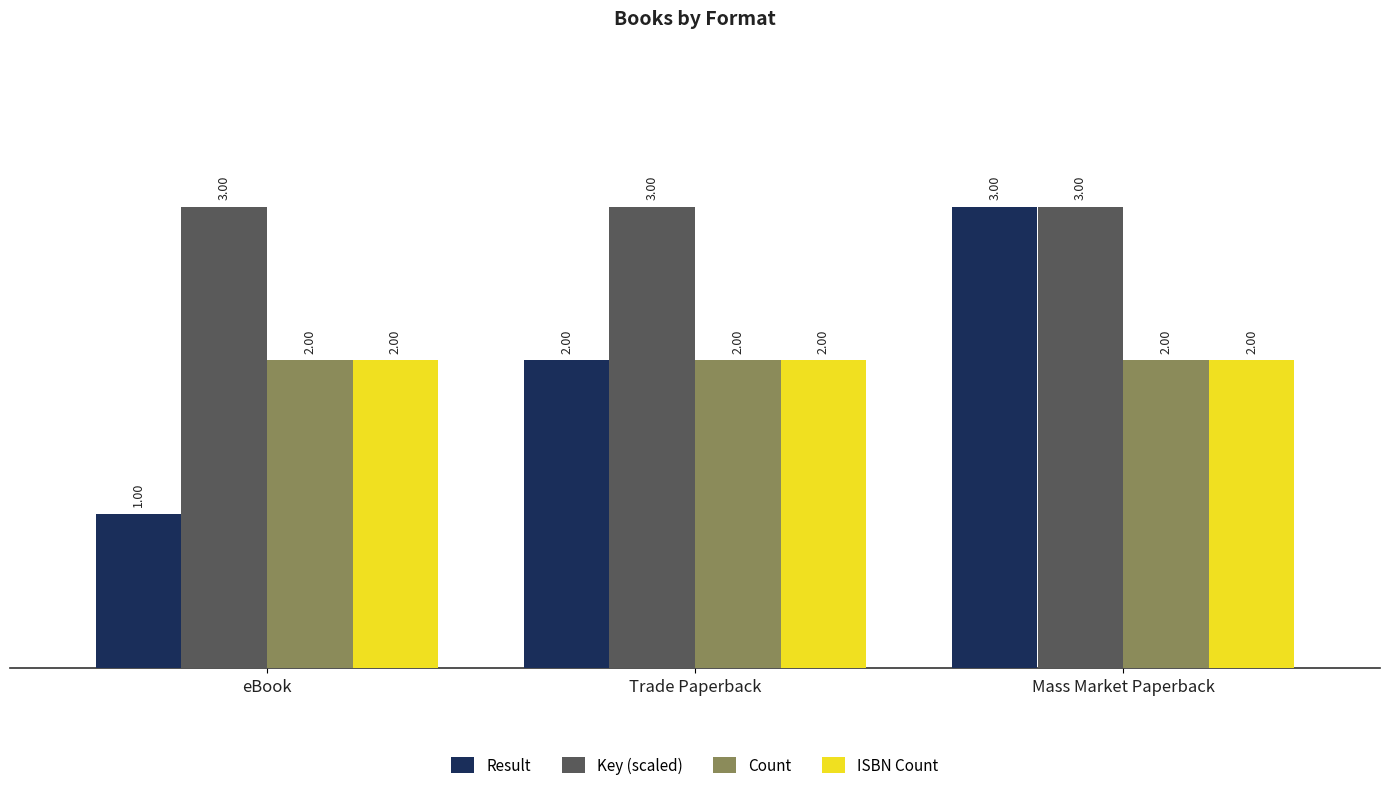

Where is Key (scaled) nearest to the value 2?

eBook